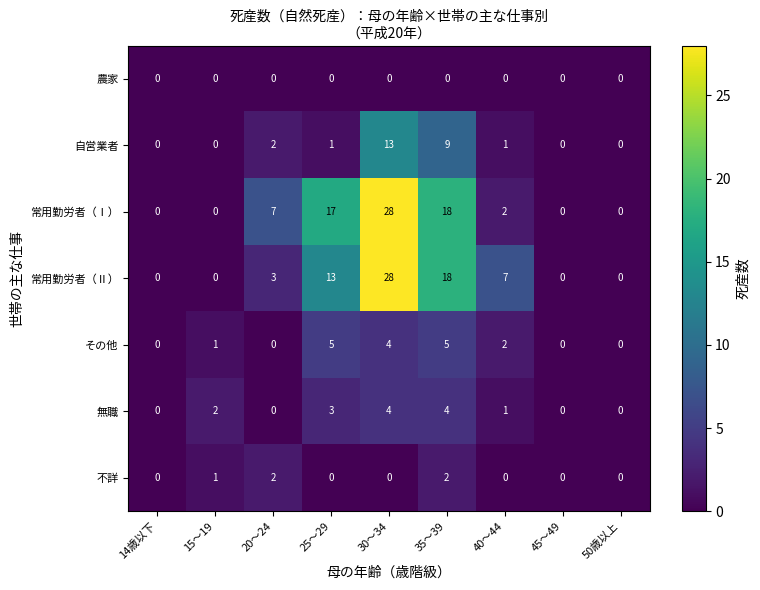

How many その他 values are between 0 and 4?

7